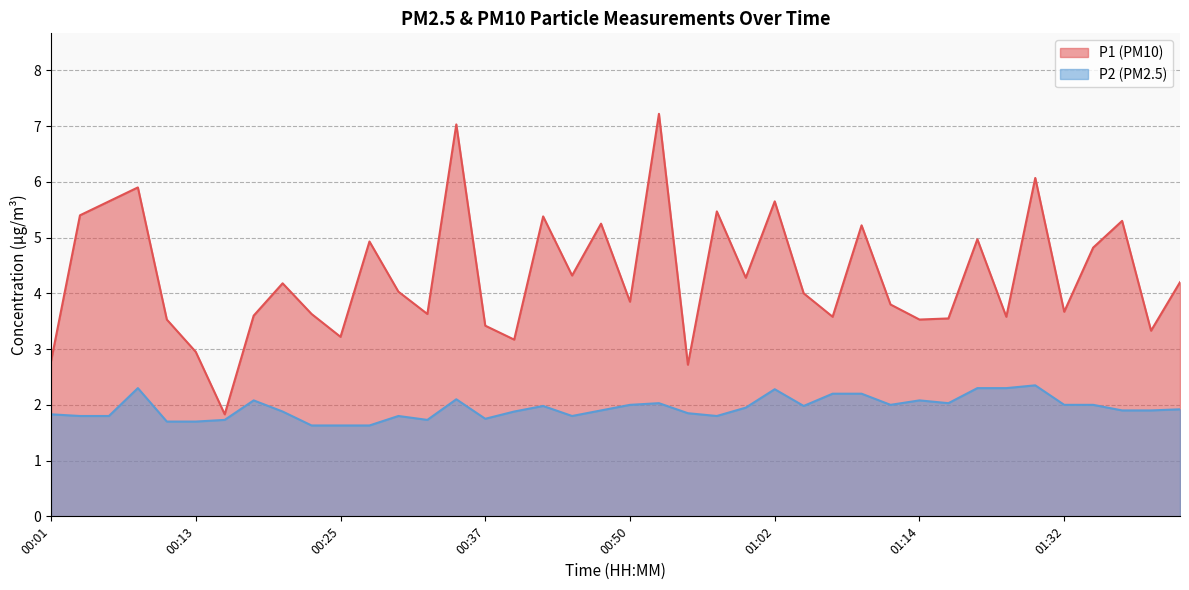

Which series has the largest total across all categories?

P1 (PM10)